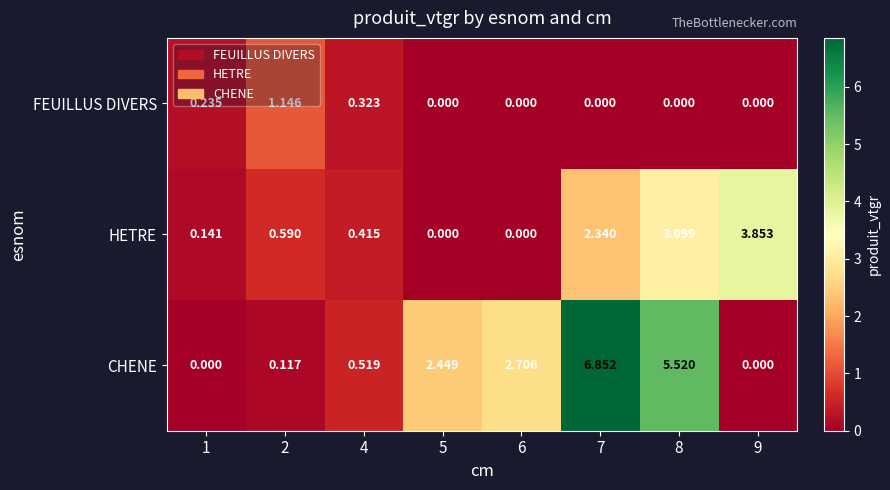

Which series has the largest range (max minus min)?

CHENE